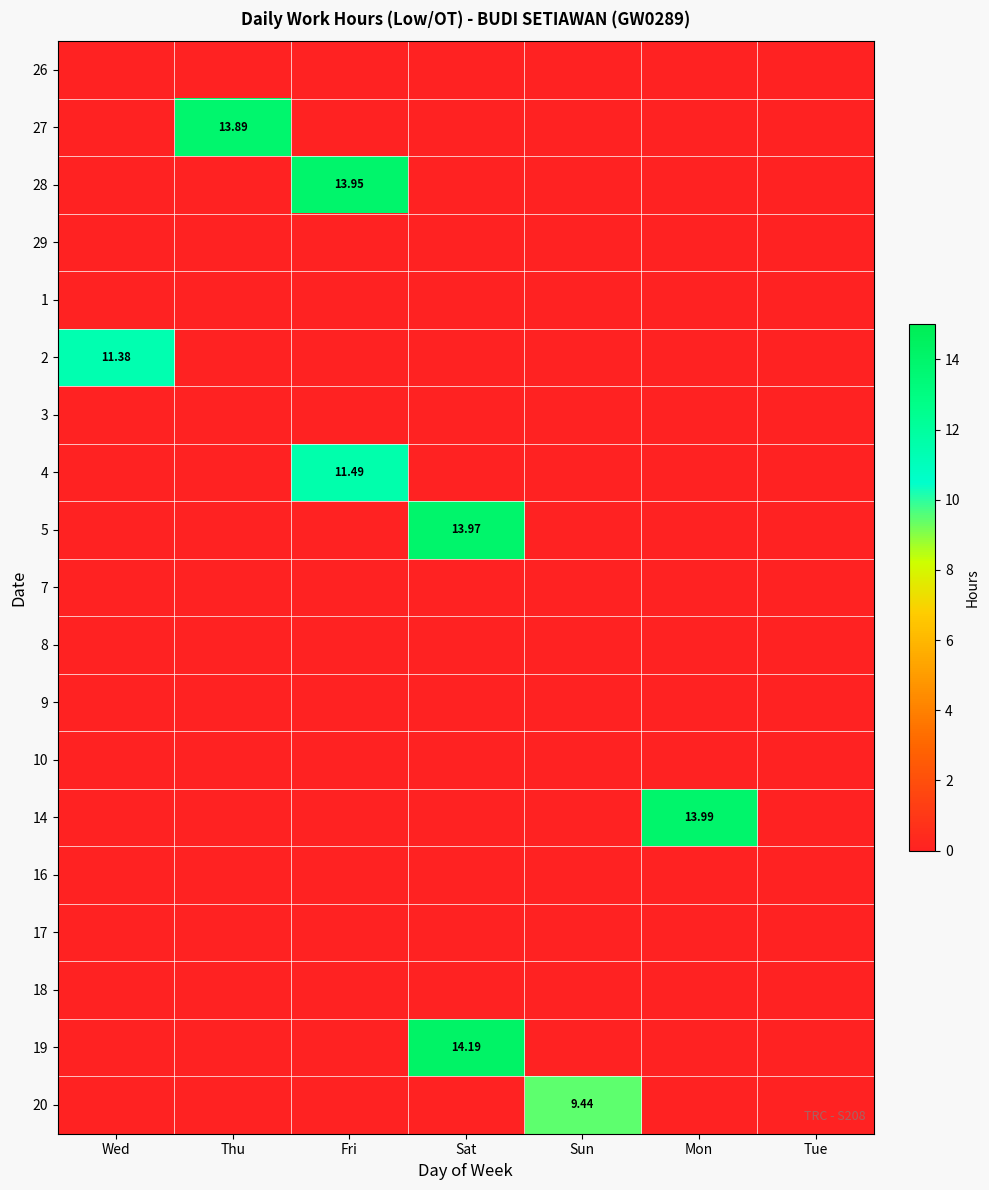

At how many categories does at least one series exceed 12?

4